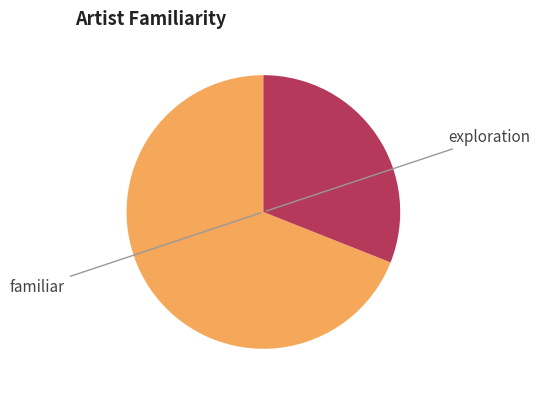

Between exploration and familiar, which is larger?

familiar